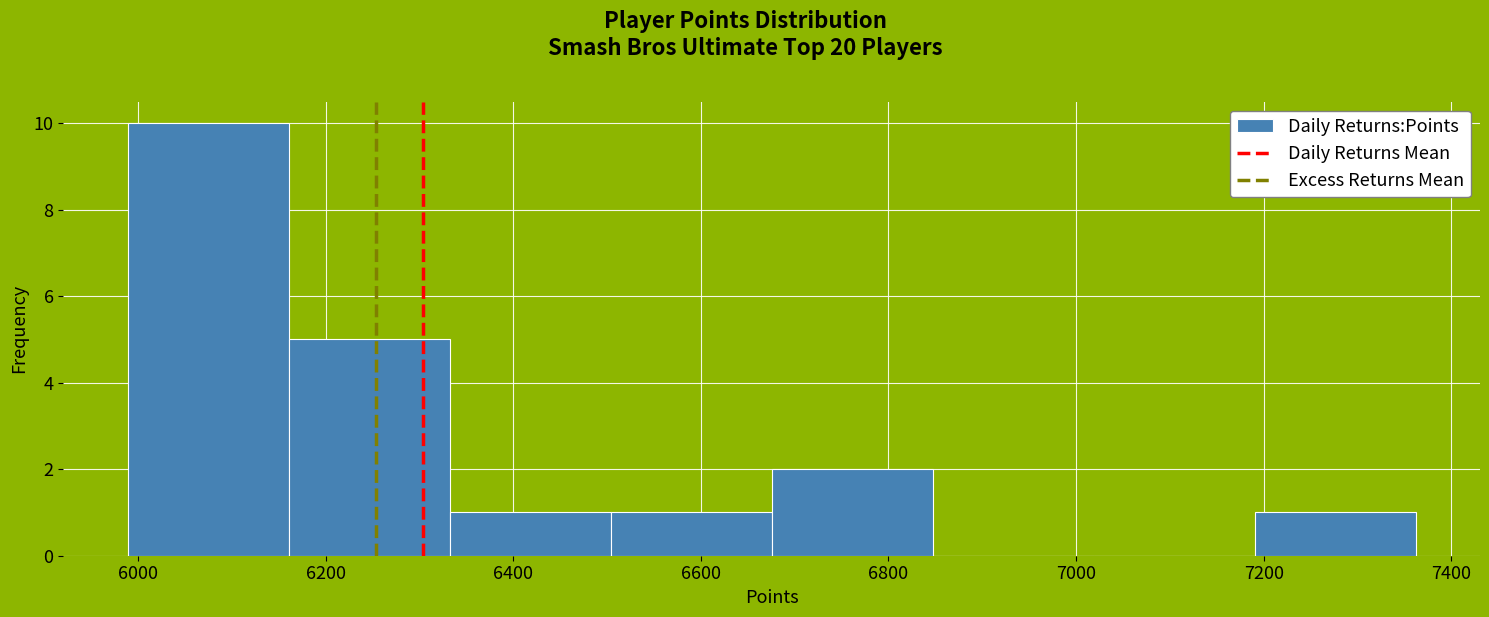

What is the height of the bar covering 6340 to 6500 on the x-axis? Neither the bar edges nor the heights are printed on the chart, so give them approximately, as read against the axes.

1